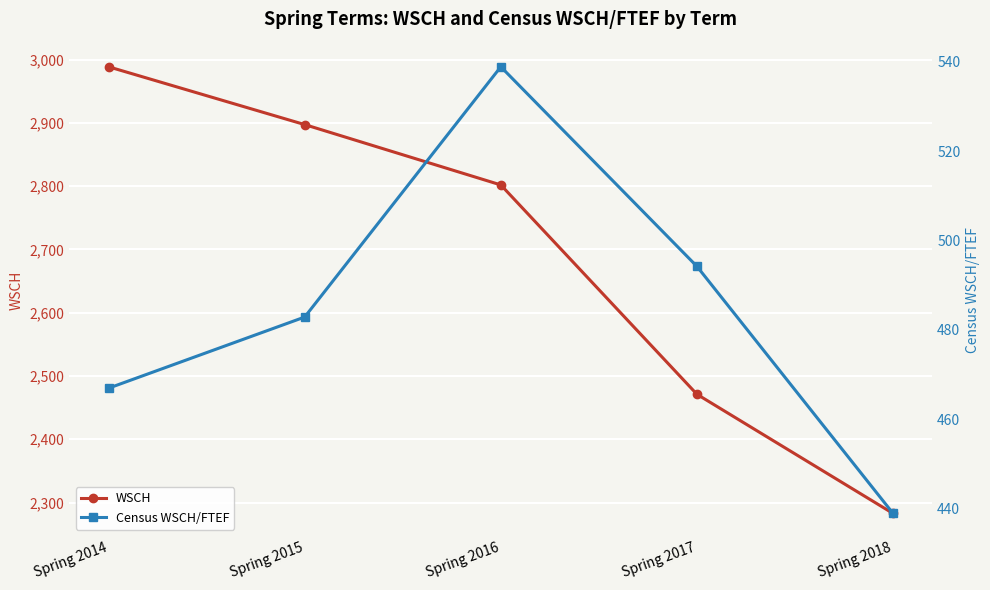

How many data points in WSCH are above 2801?

3